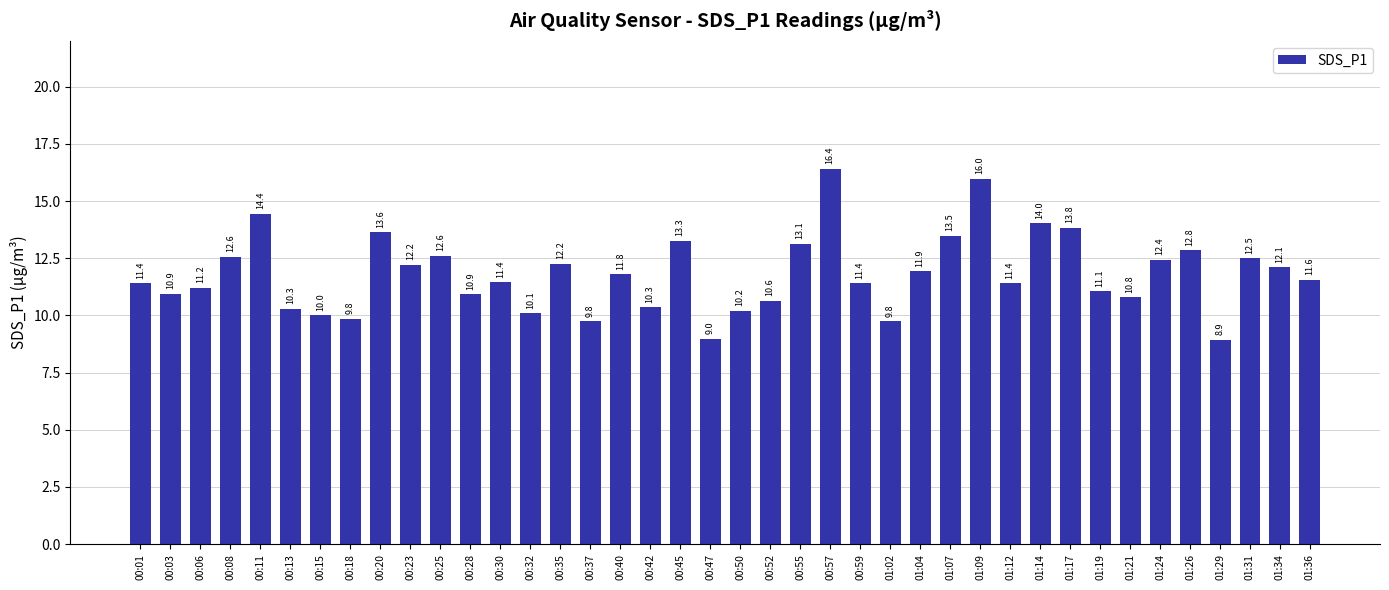

Which label corresponds to the largest value in the chart?

00:57